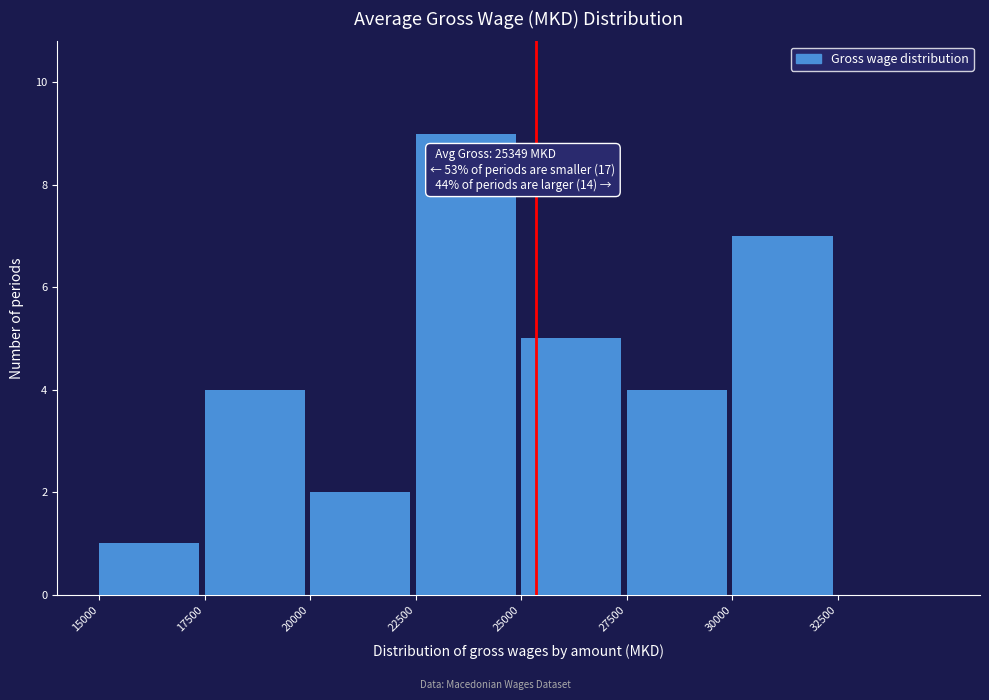

Over which range of the x-axis is the bar tallest?

22500 to 25000